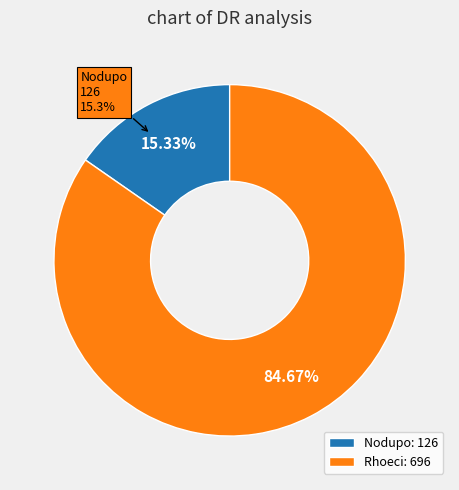

True or false: Rhoeci accounts for 85% of the total.

True